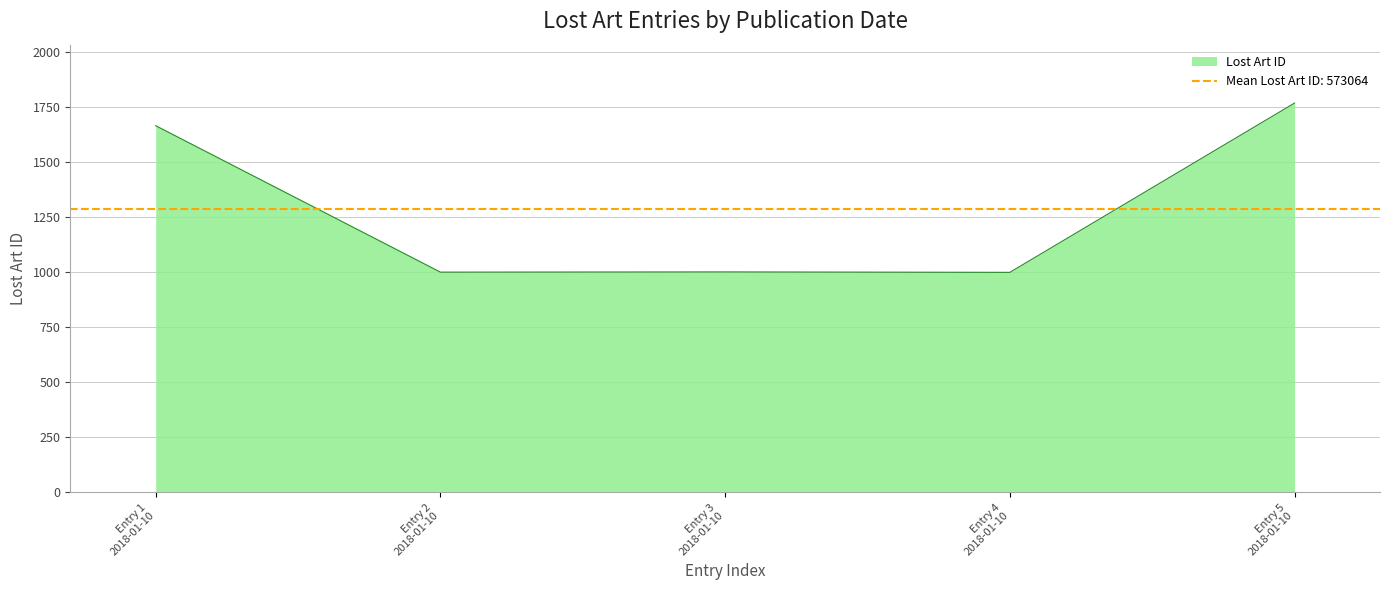

Which label corresponds to the largest value in the chart?

Entry 5 2018-01-10